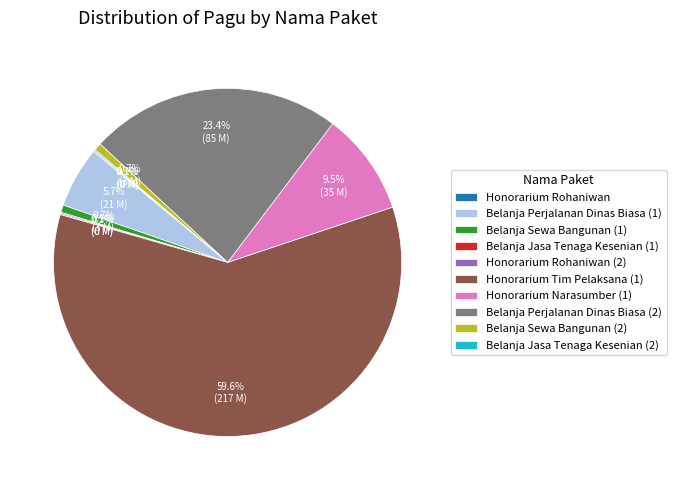

What percentage is NOT represented by Honorarium Narasumber (1)?

90.5%